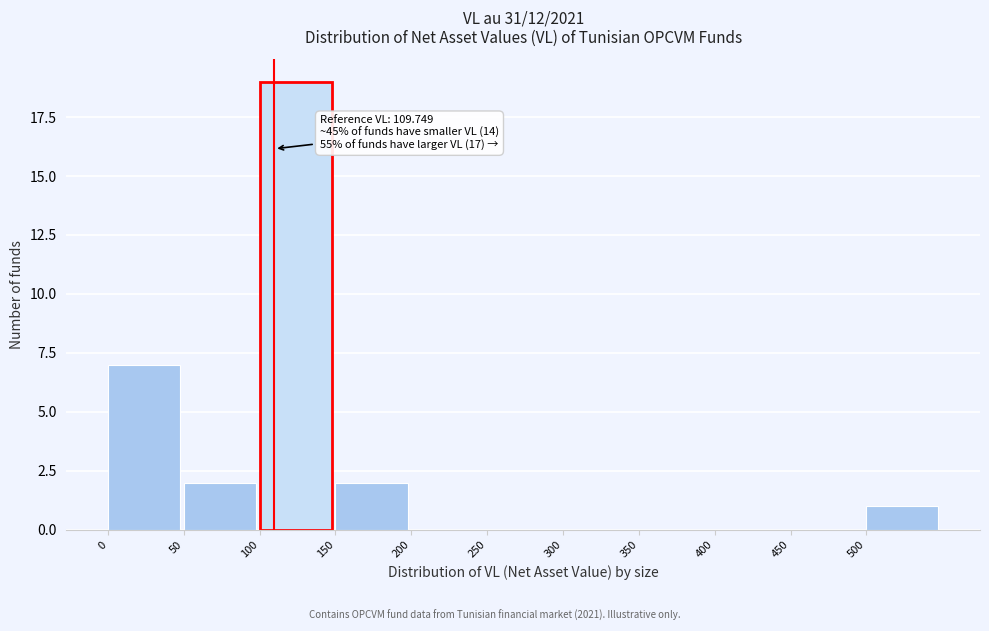

Which range on the x-axis has the tallest bar?

100 to 150